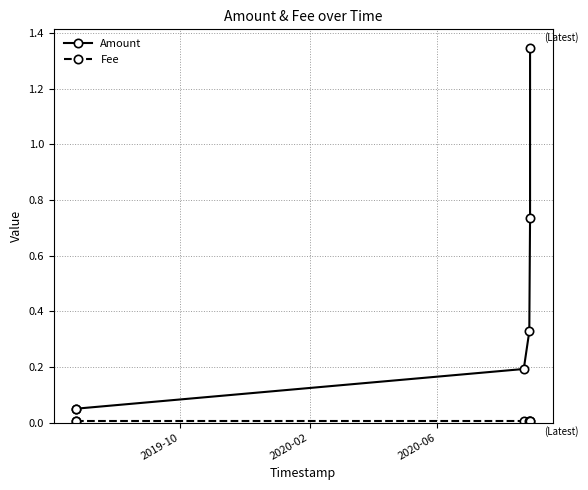

Rank the series at 2020-02 from lowest to highest value.

Fee, Amount